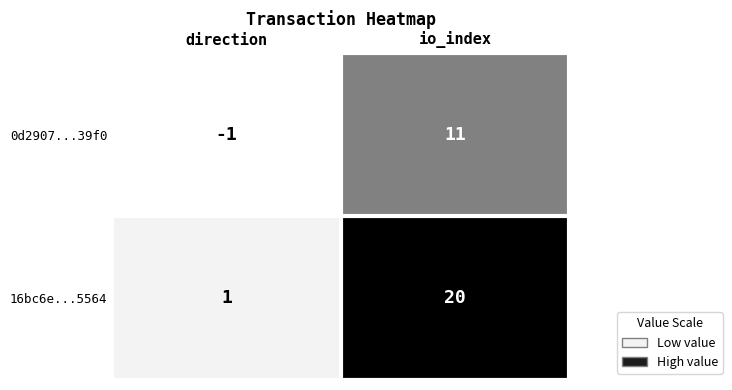

Which series changed the most between direction and io_index?

16bc6e...5564